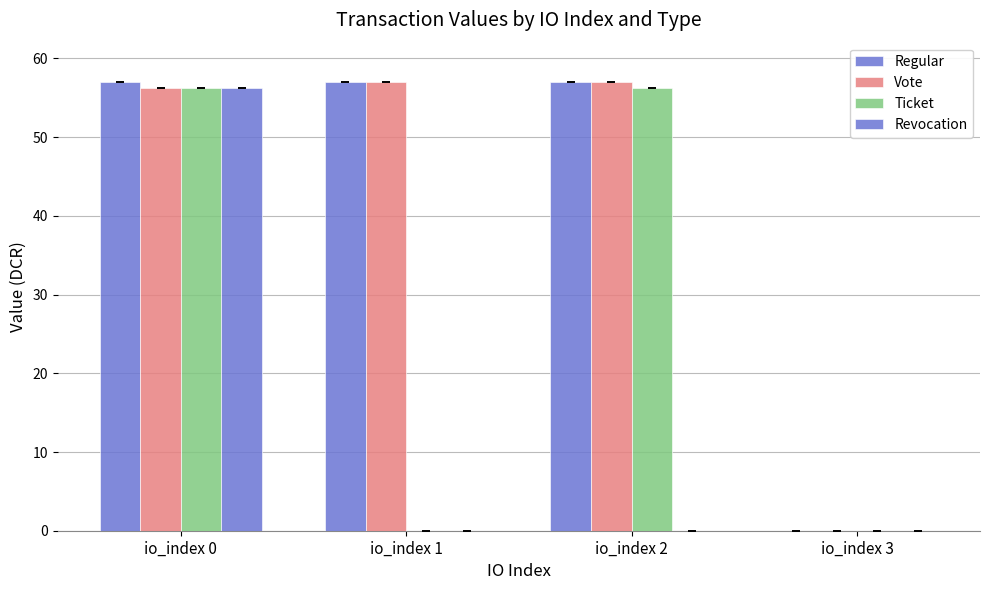

How many distinct data groups are displayed?

4